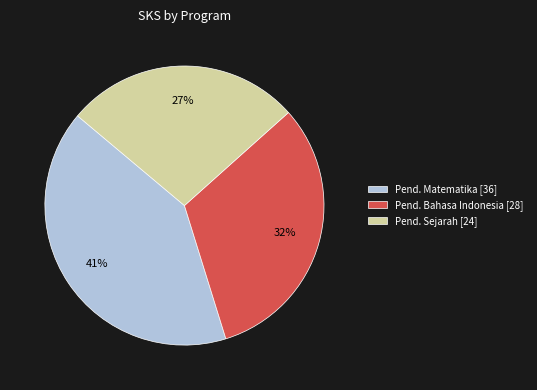

What percentage is the Pend. Matematika [36] slice, to the nearest percent?

41%